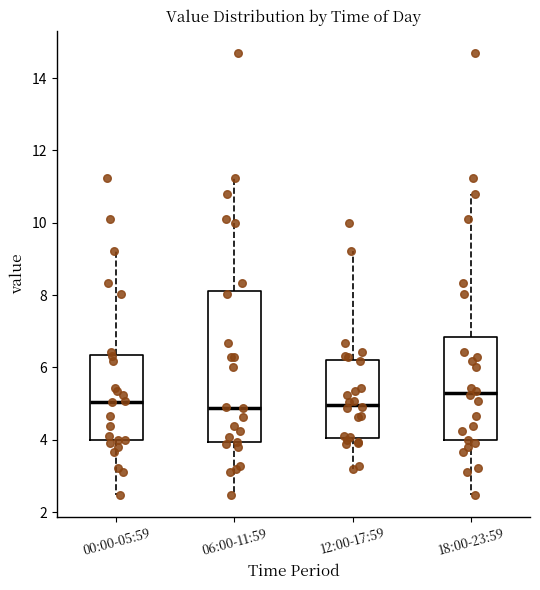

Reading left to right, transcribe this box plot: for each box, give where its median line is, the range the box spans, and where its two whiskers end, as read against the y-axis. The values are not printed on the chart, so give them approximately, as read against the axis.

00:00-05:59: median 5.0, box 4.0 to 6.4, whiskers 2.4 to 9.2
06:00-11:59: median 4.8, box 4.0 to 8.2, whiskers 2.4 to 11.2
12:00-17:59: median 5.0, box 4.0 to 6.2, whiskers 3.2 to 9.2
18:00-23:59: median 5.2, box 4.0 to 6.8, whiskers 2.4 to 10.8